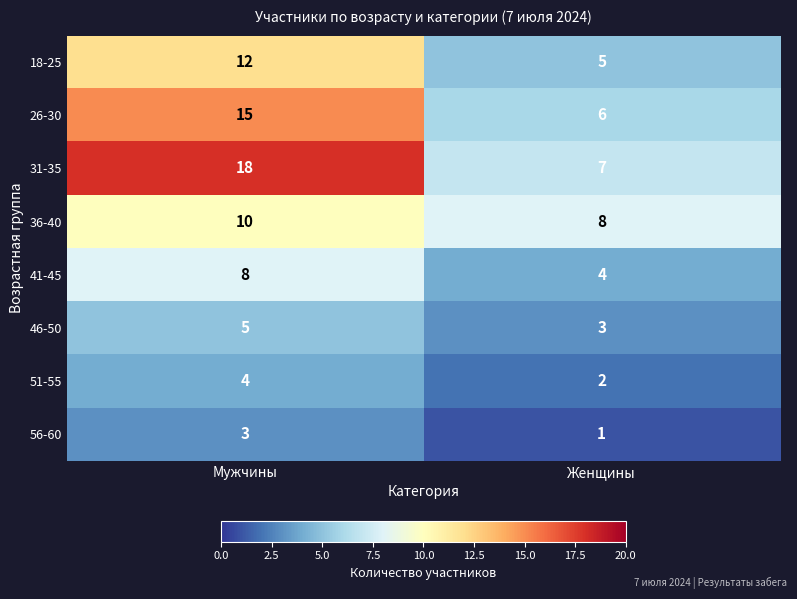

Is it true that 56-60 equals 3 at Мужчины?

True